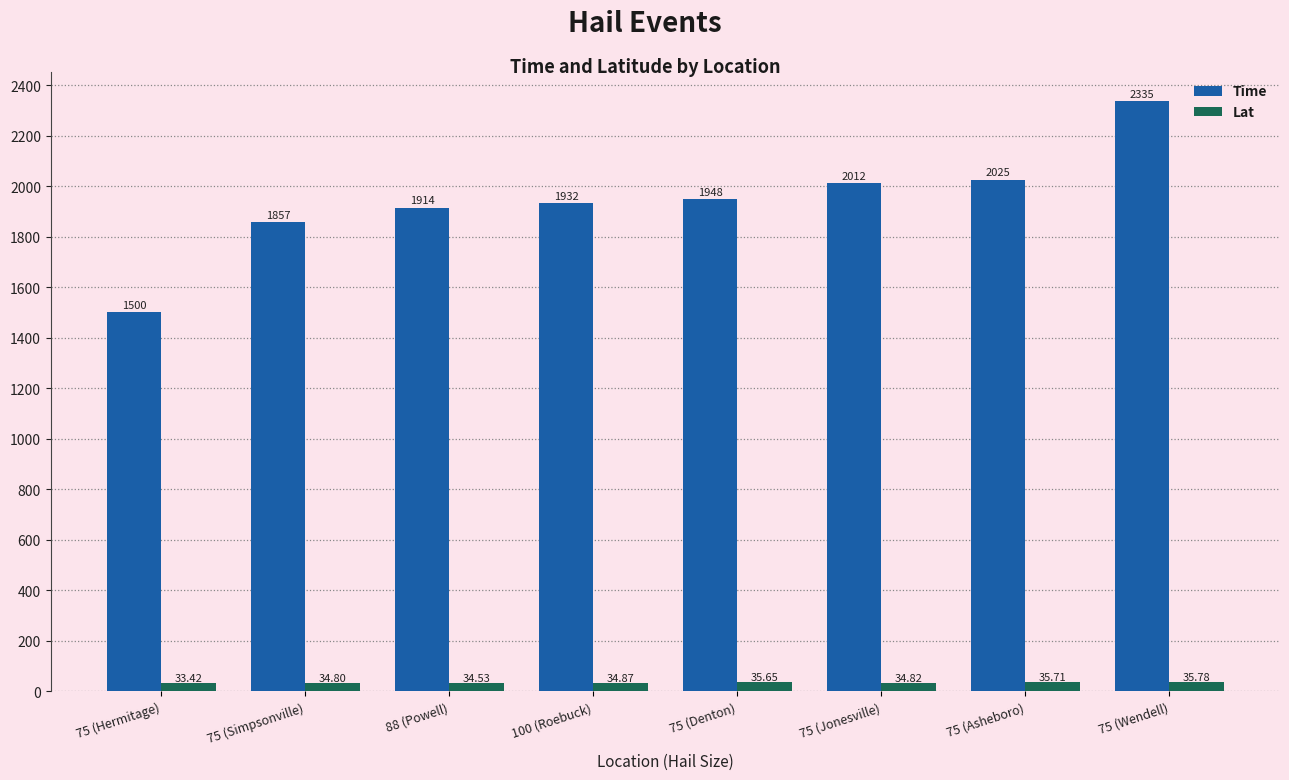

How many values in the Time series are below 1948?

4